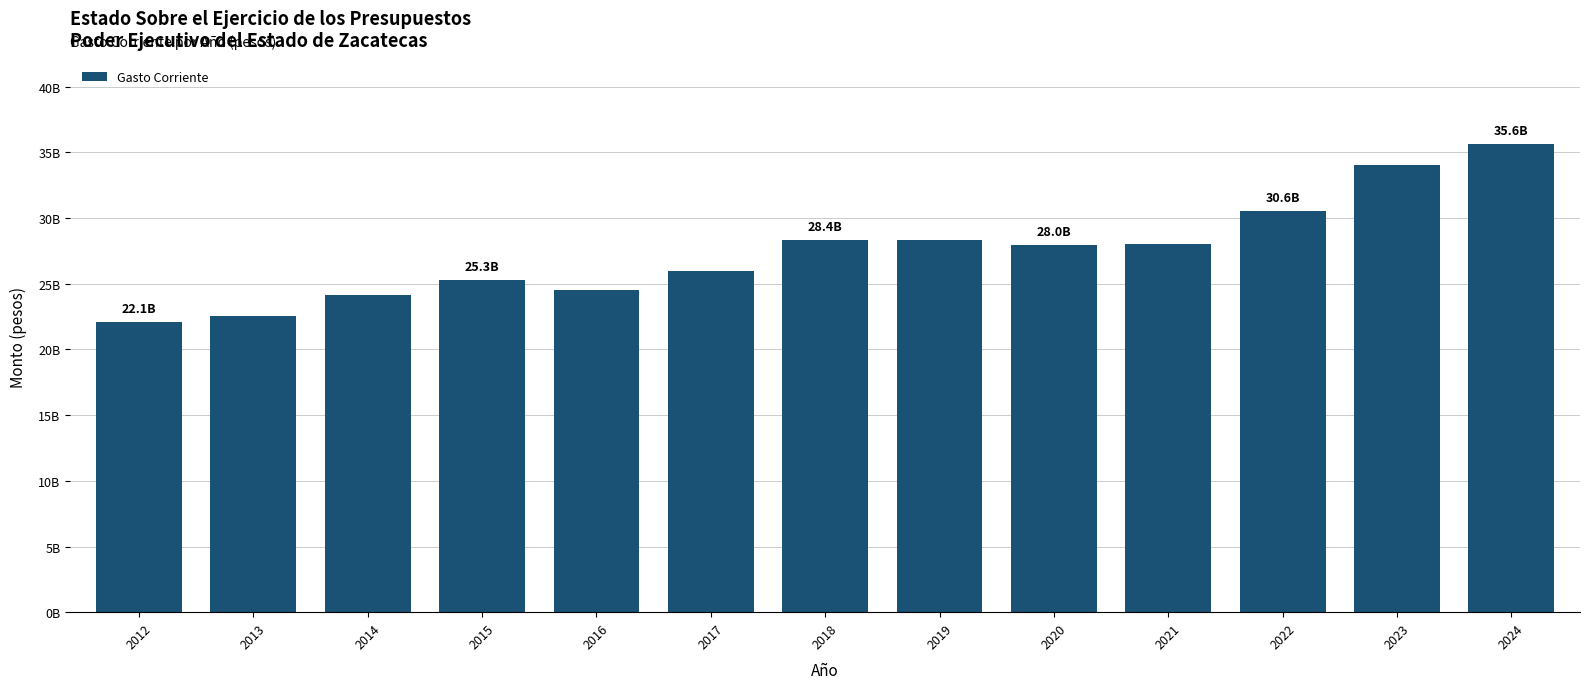

List the labels in order of value, largest first.

2024, 2023, 2022, 2018, 2019, 2021, 2020, 2017, 2015, 2016, 2014, 2013, 2012